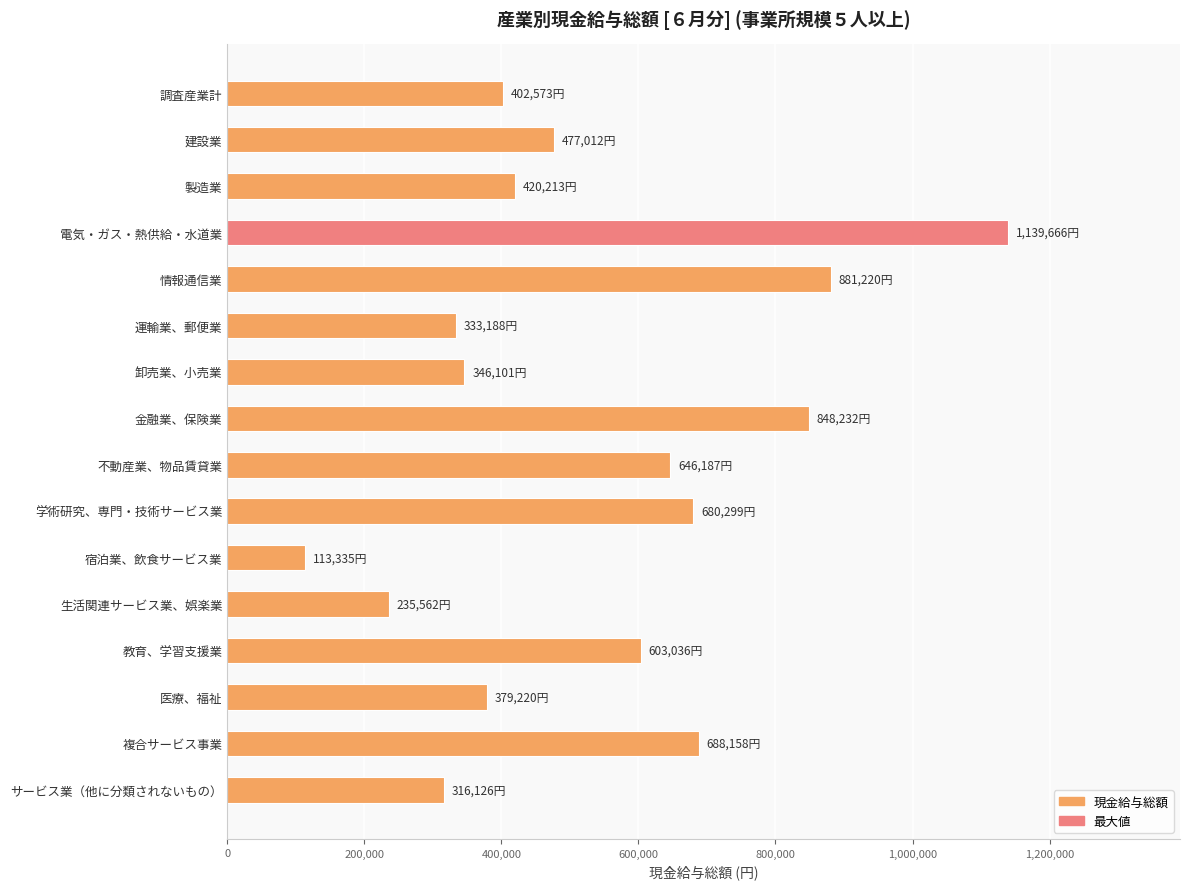

The chart shows a value of 194691 at 卸売業、小売業. True or false?

False